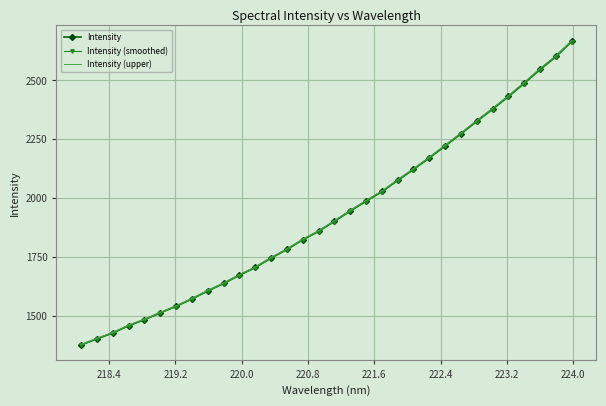

Which series has the largest range (max minus min)?

Intensity (upper)